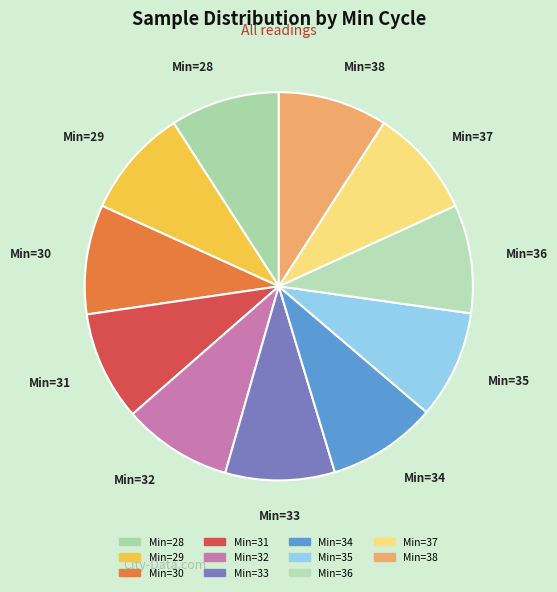

How many segments does this pie chart have?

11